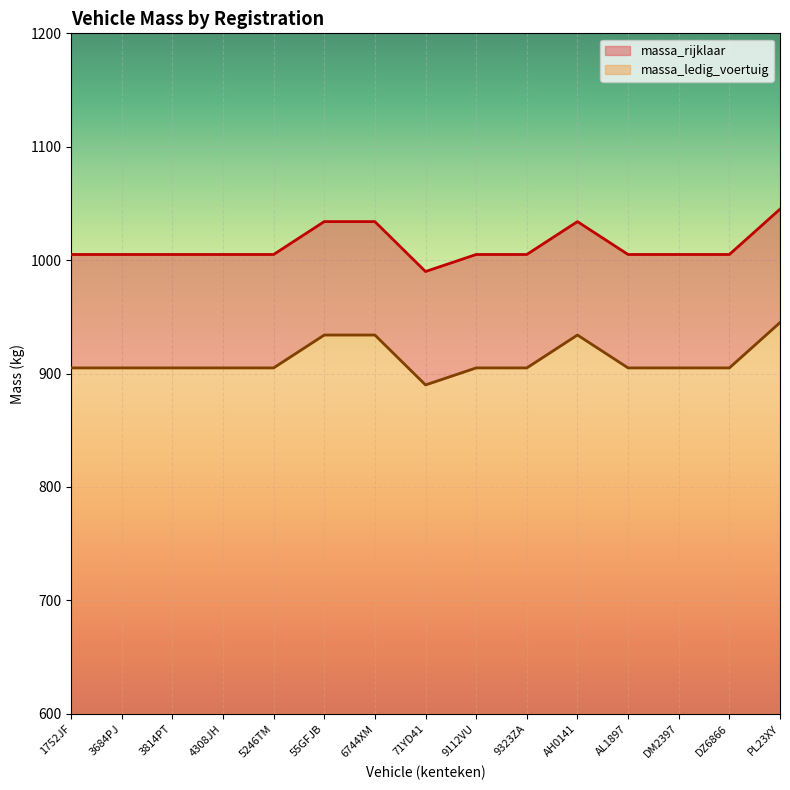

At which label does massa_ledig_voertuig reach its minimum?

71YD41